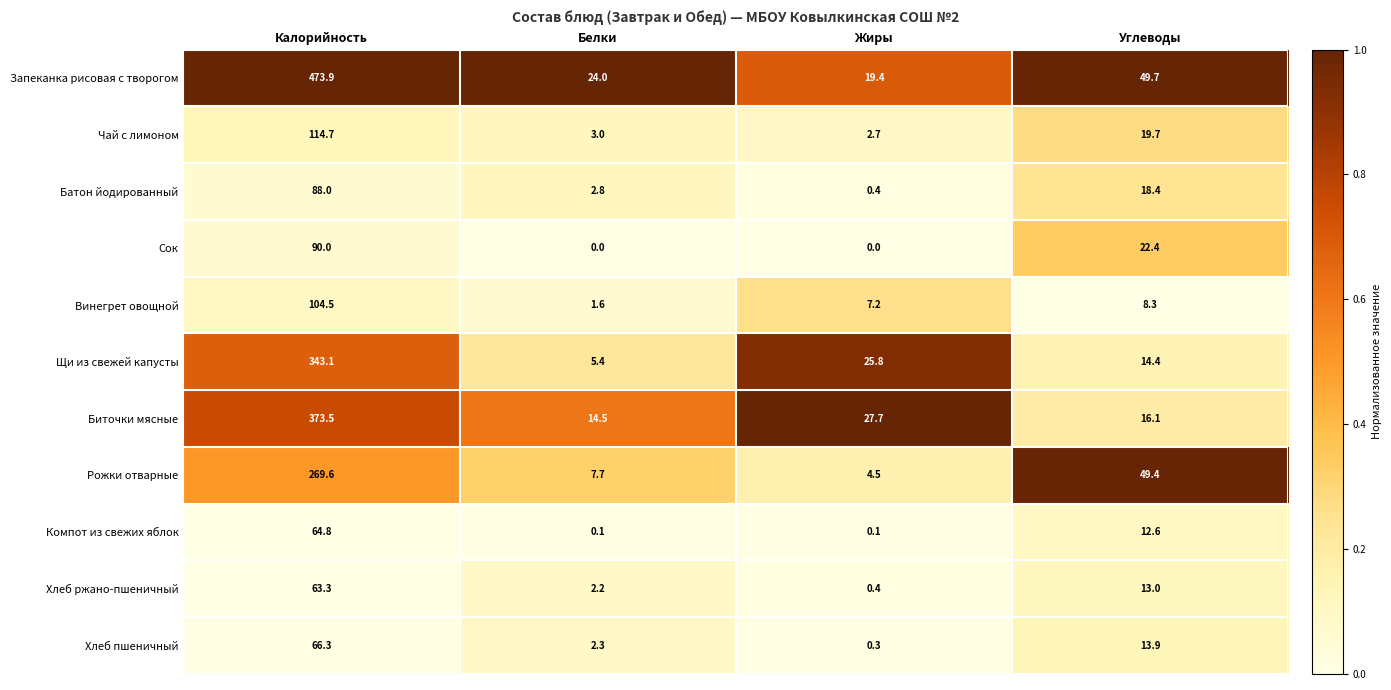

At which category is the sum across all series the highest?

Калорийность